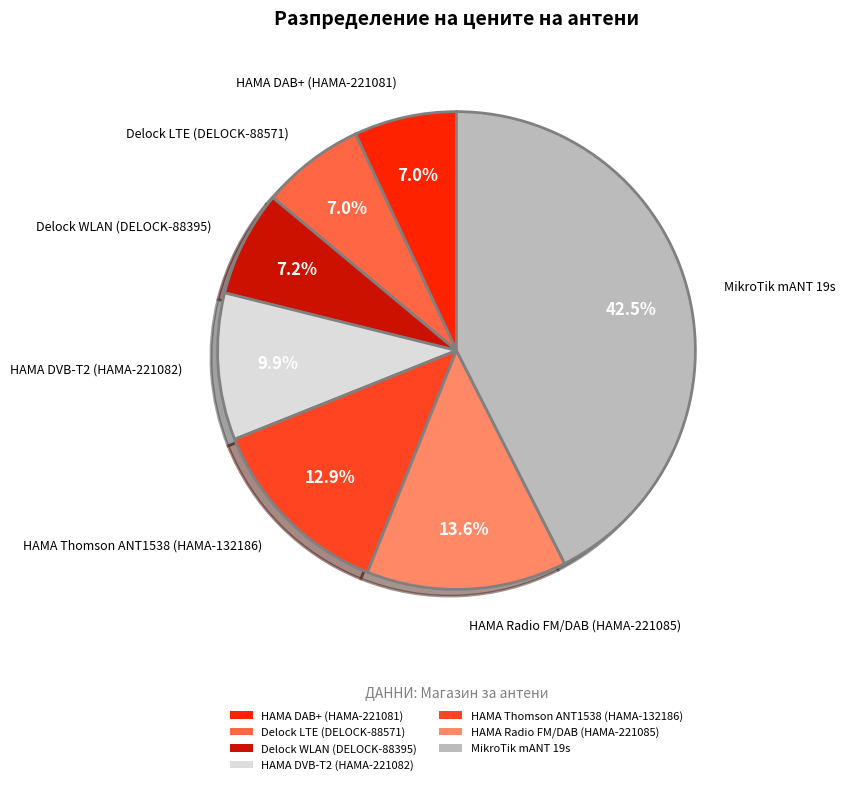

Which category has the biggest portion of the pie?

MikroTik mANT 19s